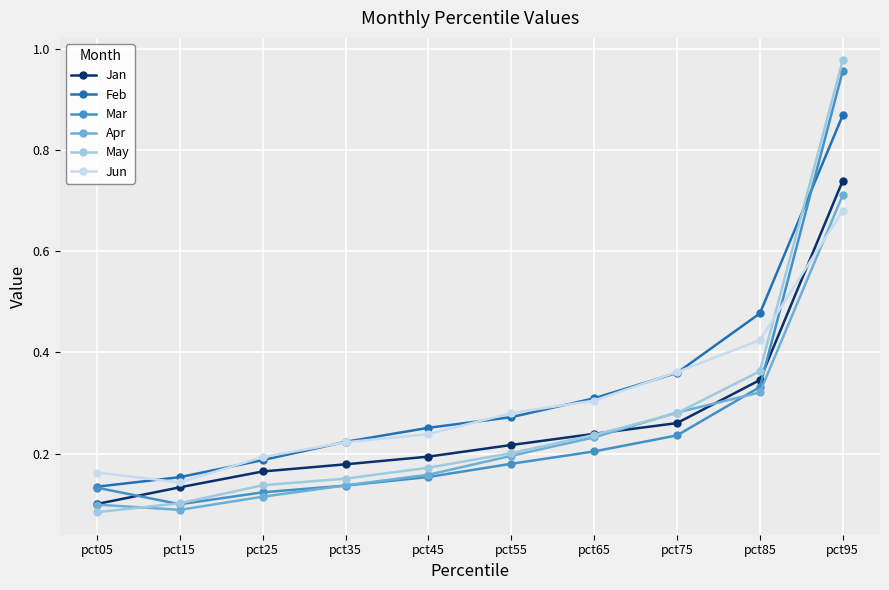

At which category is the sum across all series the highest?

pct95